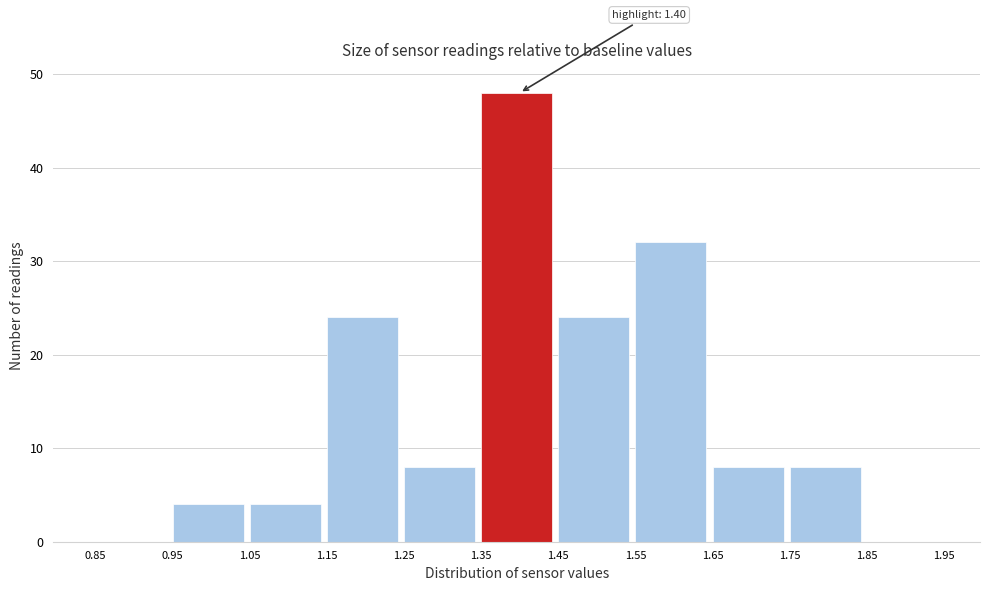

Which range on the x-axis has the tallest bar?

1.35 to 1.45